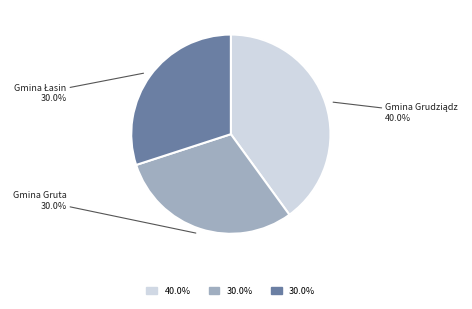

Does any single category account for the majority?

No